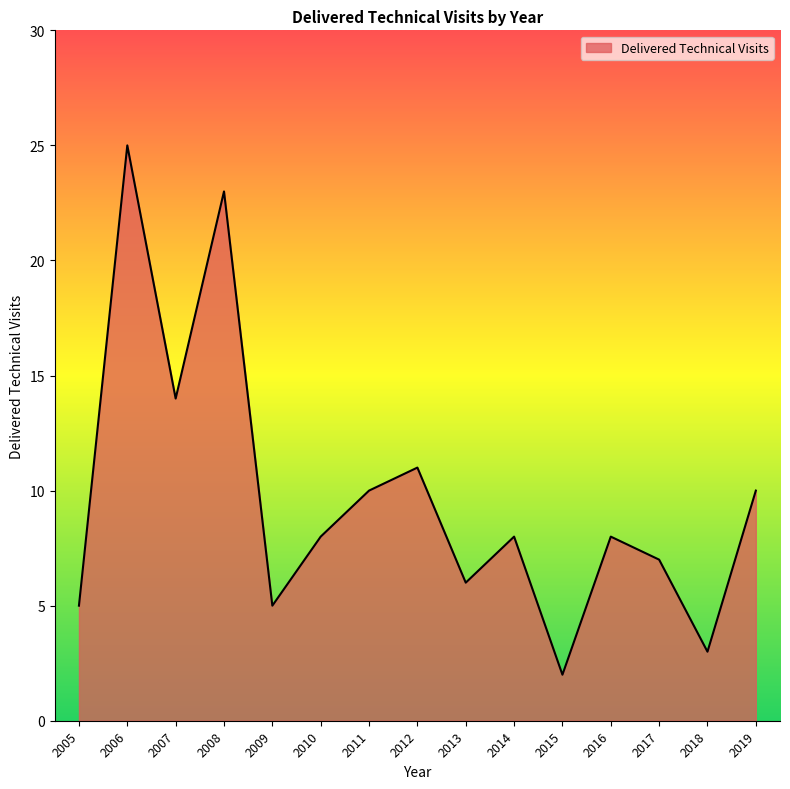

What is the ratio of the value at 2009 to the value at 2010?

0.6